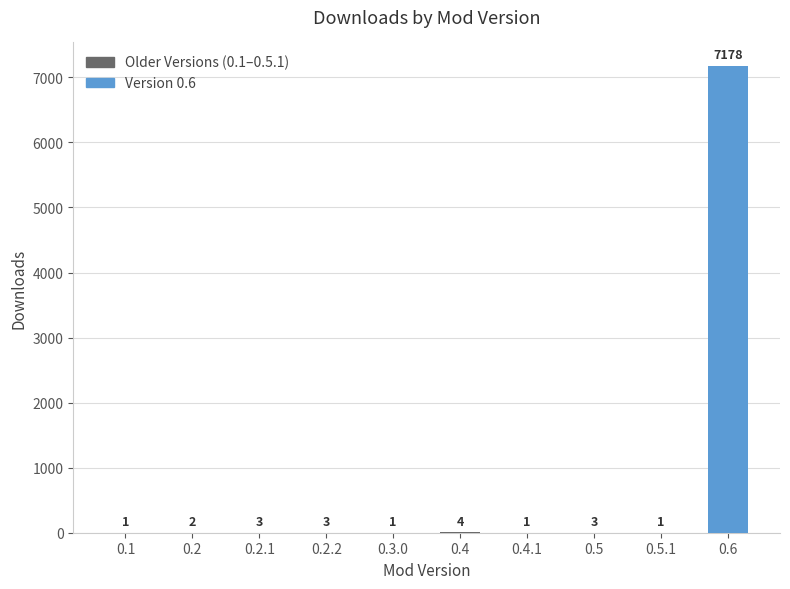

Reading right to left, what are all the values shown in this chart?

7178	1	3	1	4	1	3	3	2	1